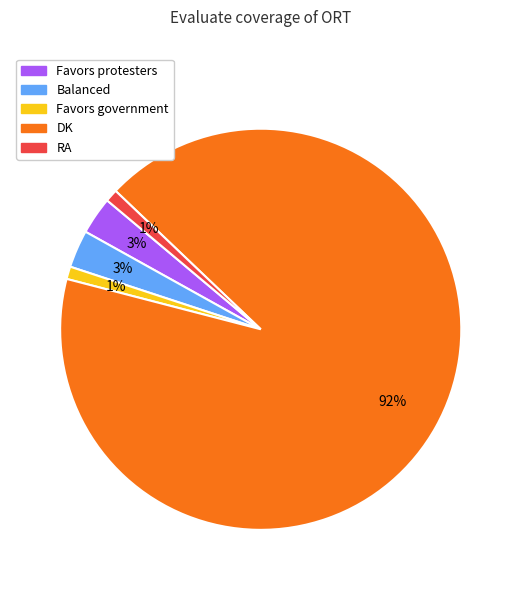

Count the number of slices in the pie.

5